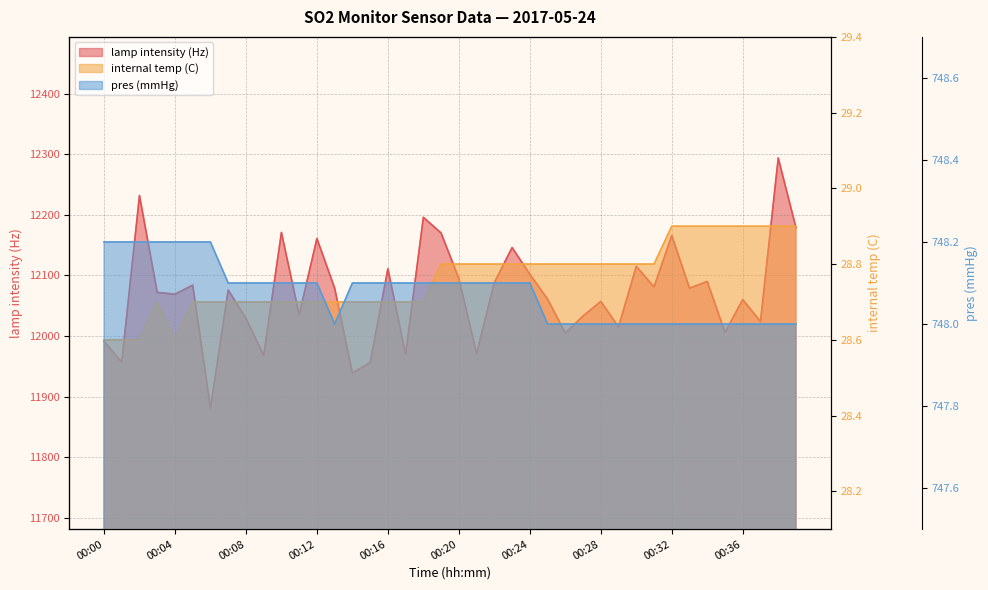

In internal temp (C), how many points are lower than both neighbors (excluding endpoints)?

1